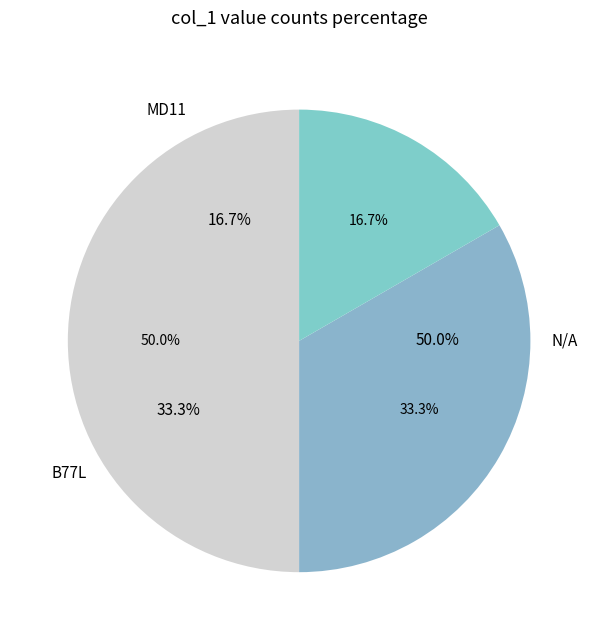

Combined, what portion of the pie is B77L and N/A?

83.3%